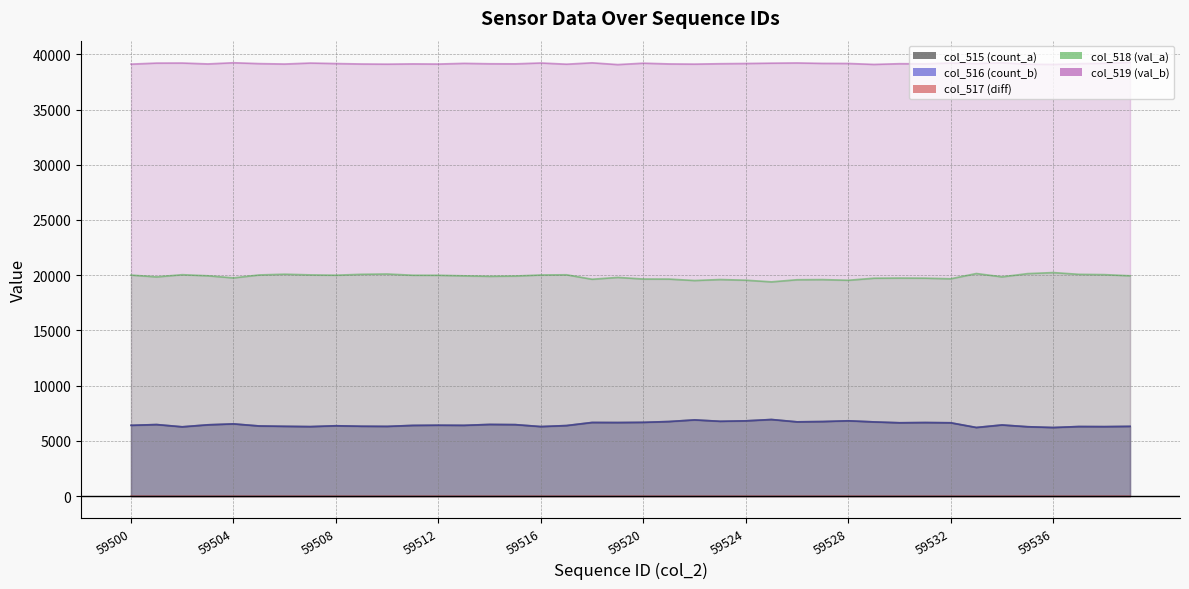

Does the chart have visible grid lines?

Yes